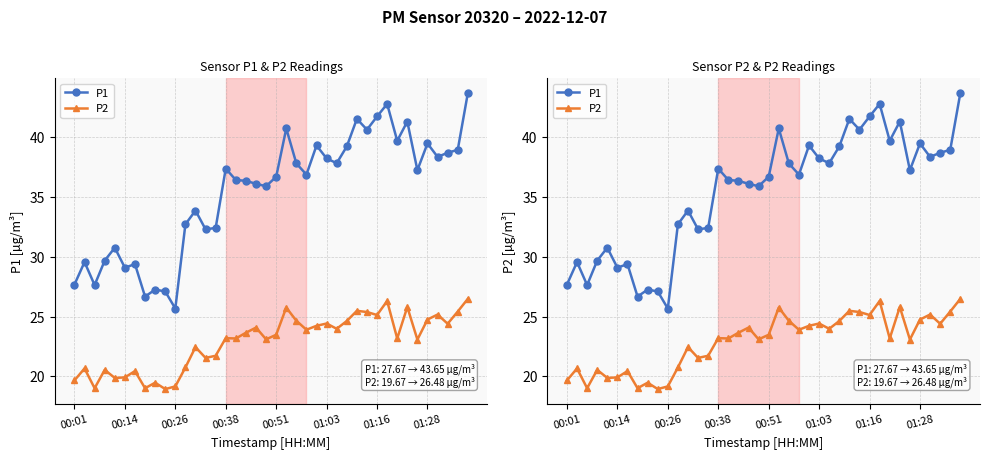

How many interior local valleys does the P2 series have?

13